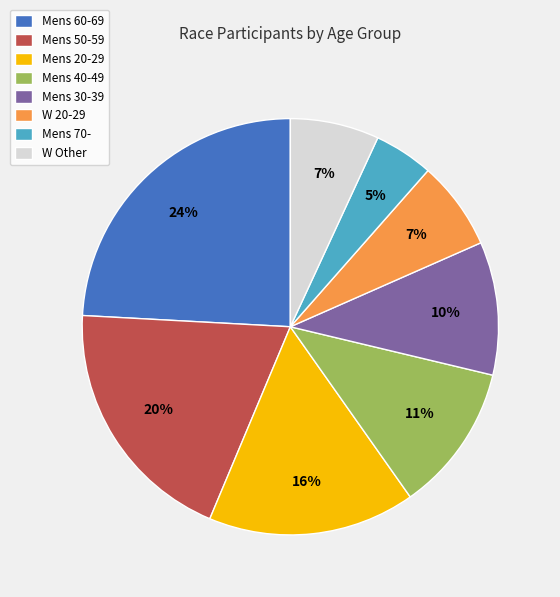

To the nearest percent, what portion does Mens 20-29 represent?

16%